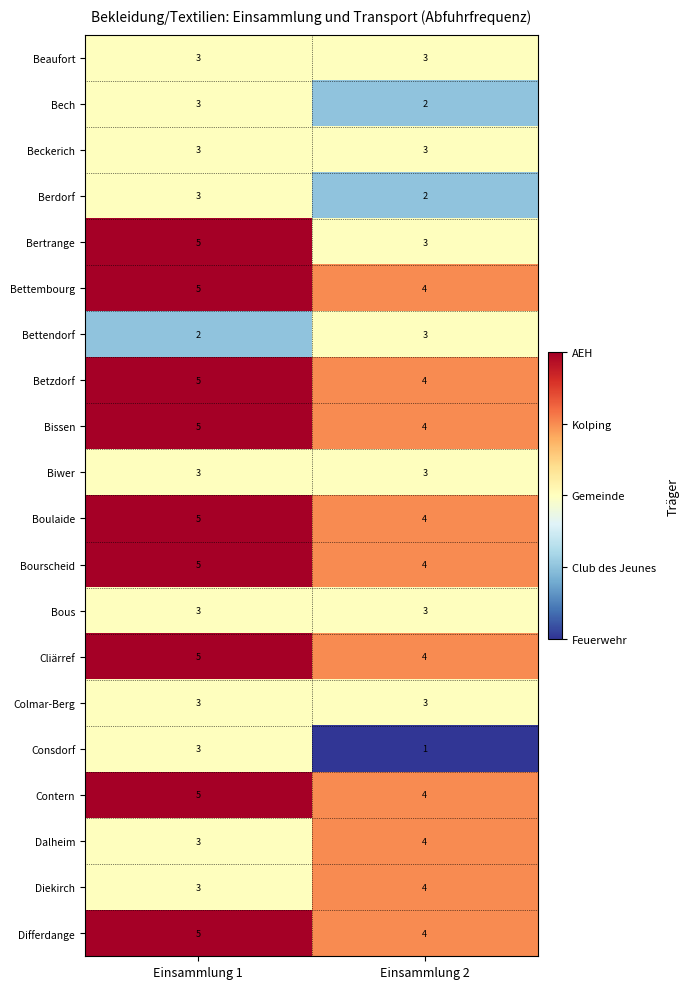

What is the difference between the highest and lowest values at Einsammlung 1?

3